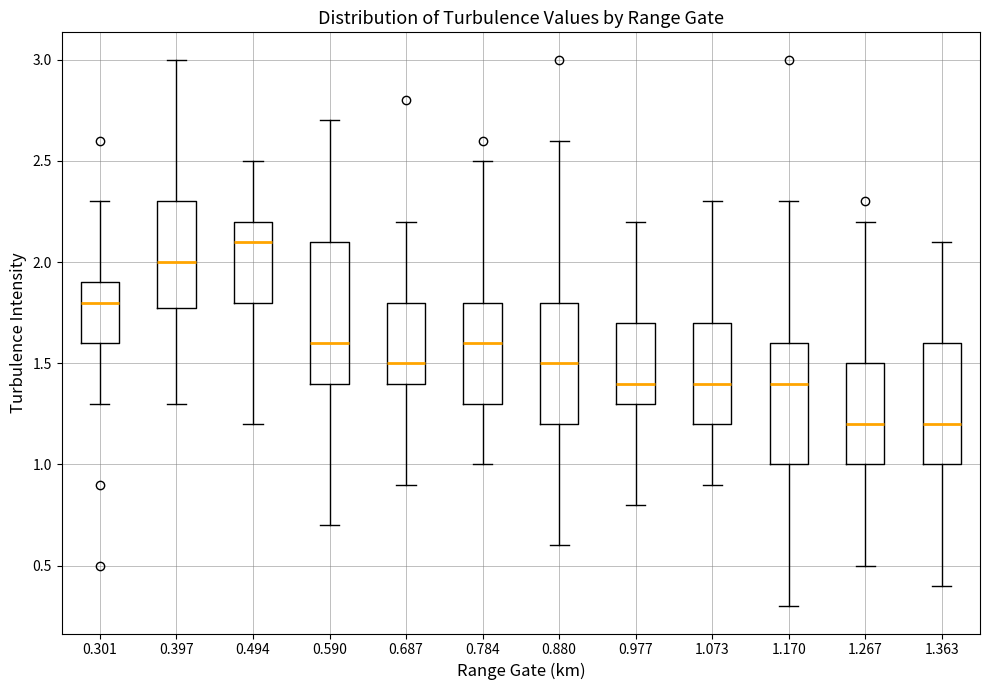

Where does the lower whisker of the box at x = 1.170 end on the y-axis? The values are not printed on the chart, so give them approximately, as read against the axis.

0.3